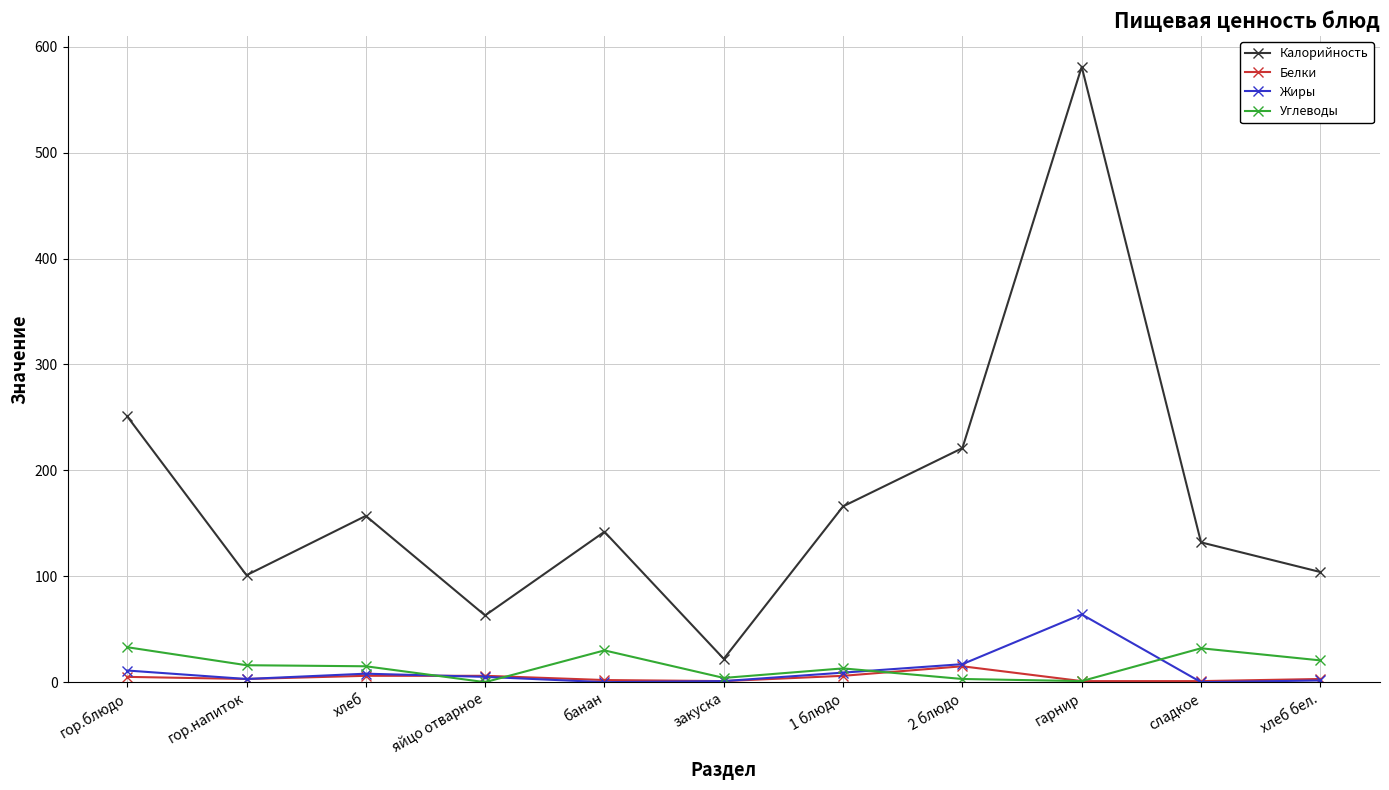

Where does the Жиры series first go above 5?

гор.блюдо